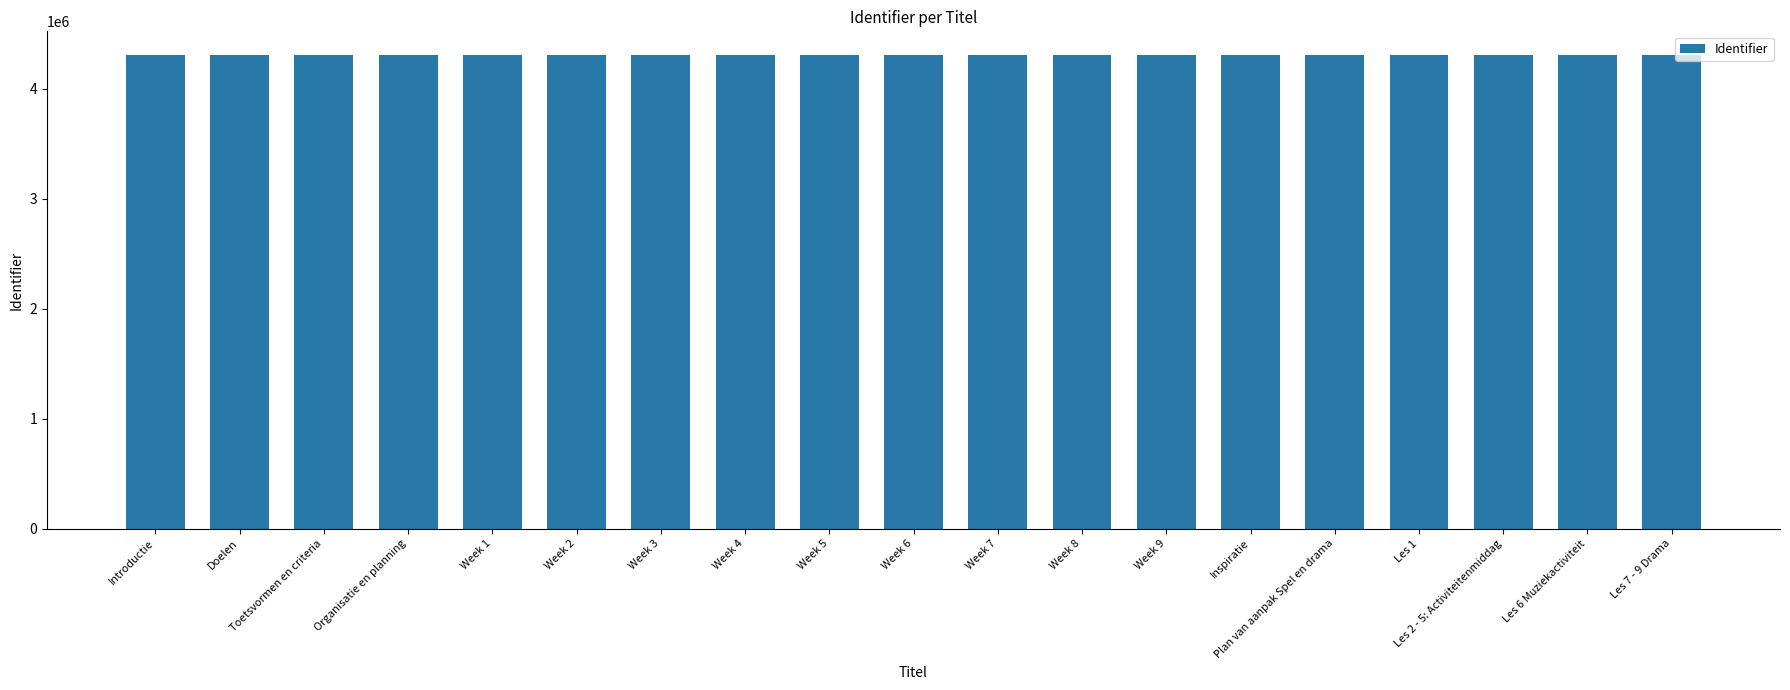

Approximately how many times larger is the value at Week 4 compared to Plan van aanpak Spel en drama?

1.0